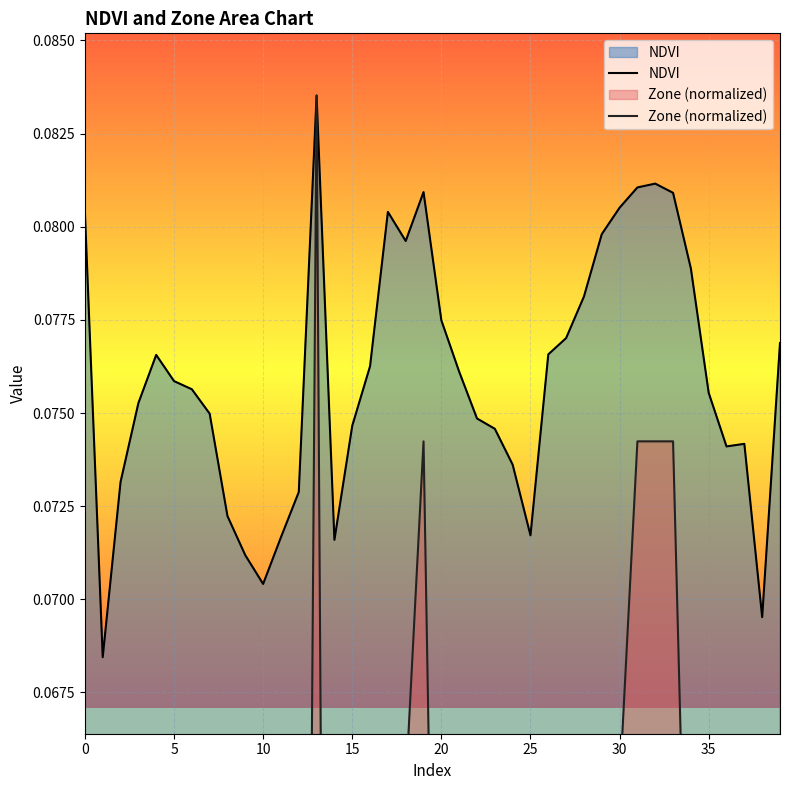

Is the value of Zone (normalized) at 32 greater than the value of NDVI at 13?

No